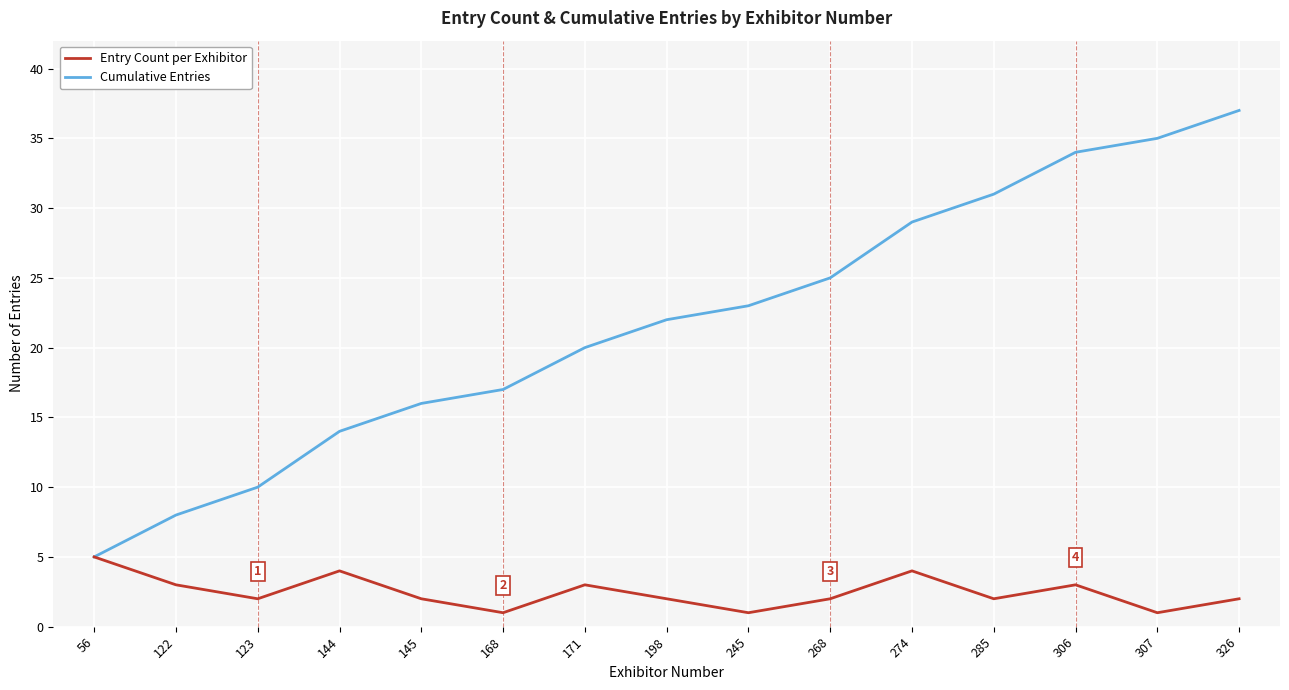

What is the sum of the Entry Count per Exhibitor values at 122 and 144?

7